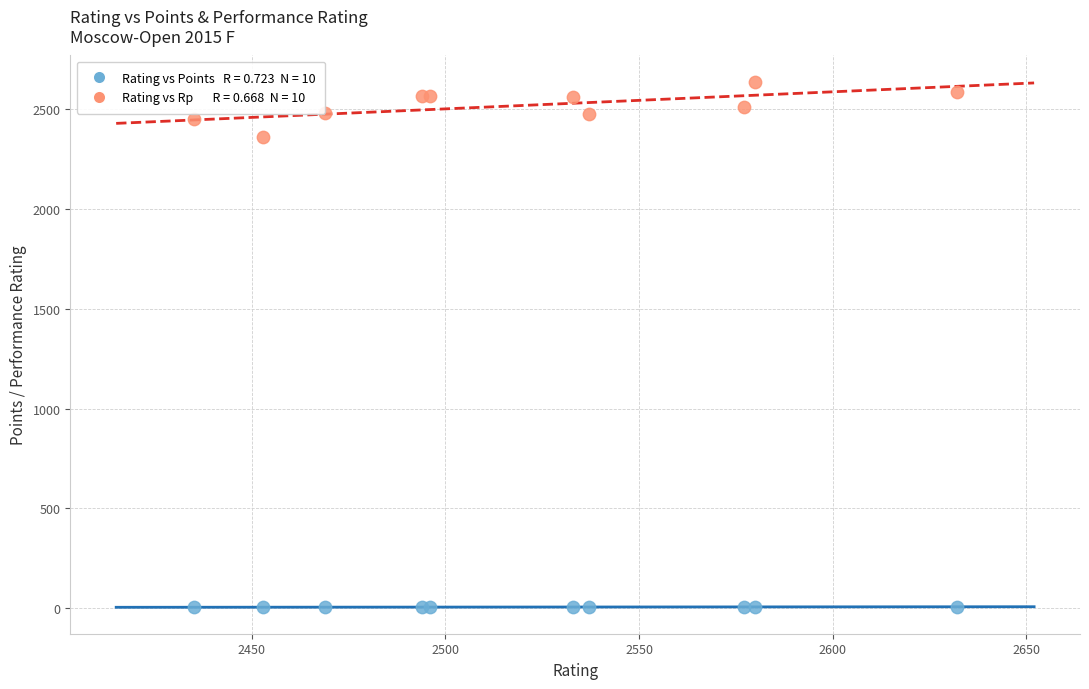

Across all series, what Y value is closest to 1320?

2362.0